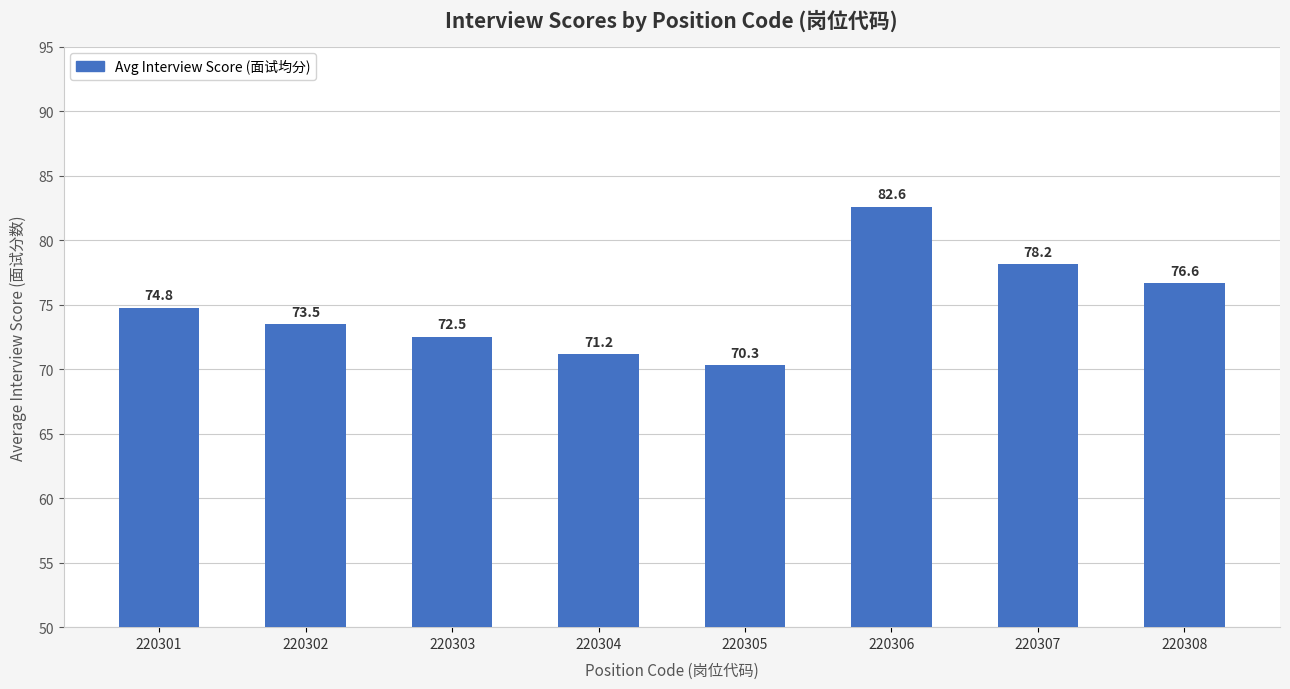

Reading left to right, extract all data points from this chart.

74.8	73.5	72.5	71.2	70.3	82.6	78.2	76.6